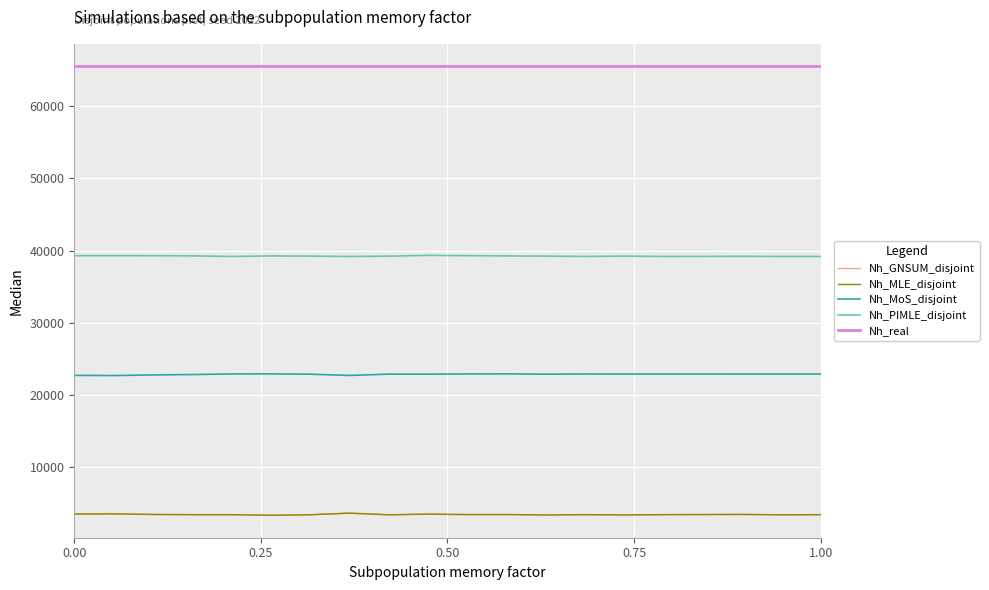

Which series has the largest total across all categories?

Nh_real